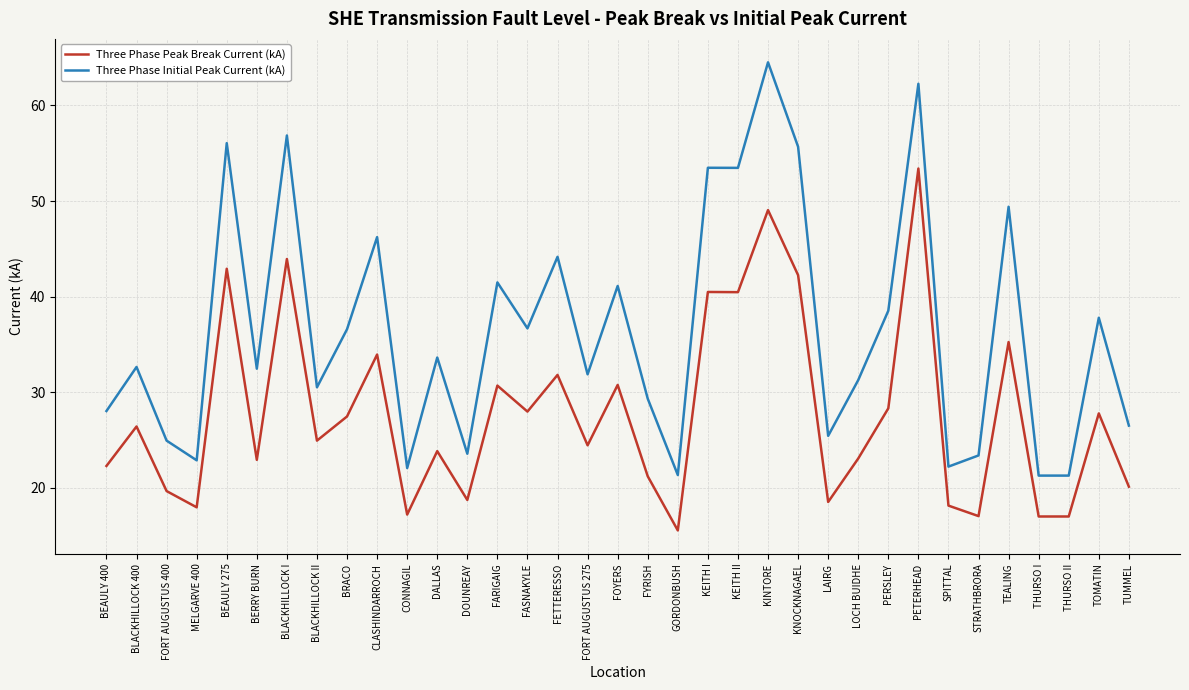

Is it true that Three Phase Peak Break Current (kA) equals 5.7 at THURSO II?

False